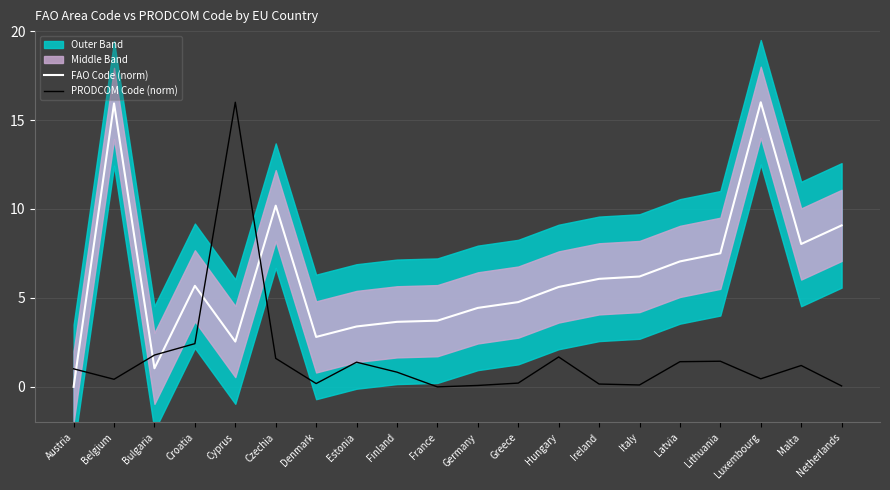

What is the label of the 1st point from the right?

Netherlands